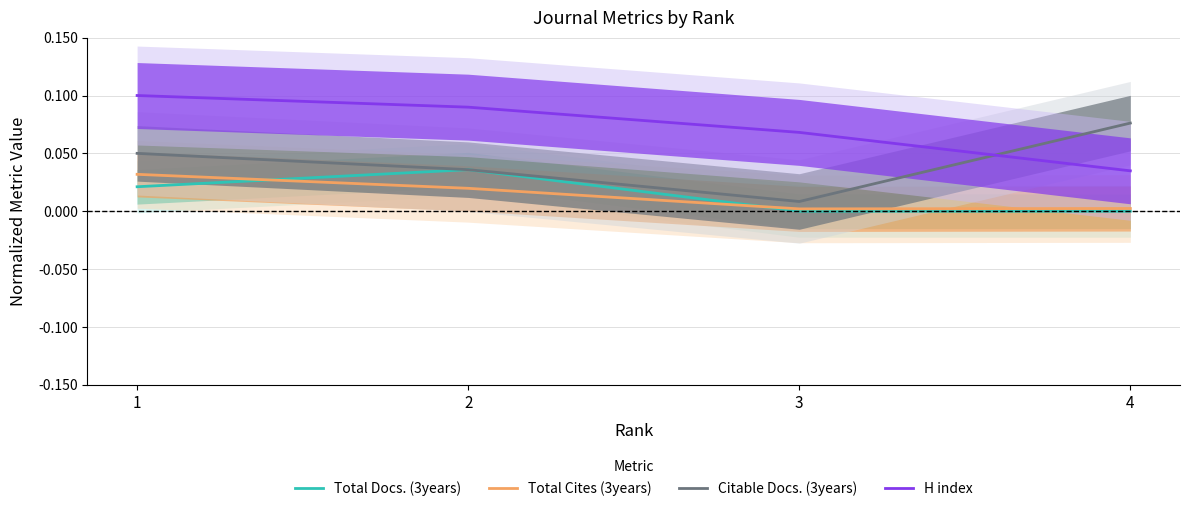

Rank the series by their maximum value, from lowest to highest.

Total Cites (3years), Total Docs. (3years), Citable Docs. (3years), H index